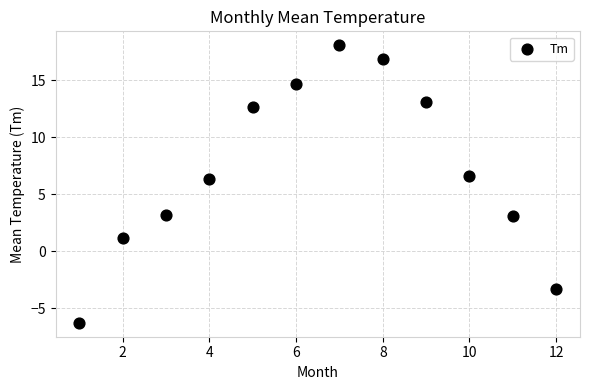

What Y value in the scatter plot is closest to 5?

6.3